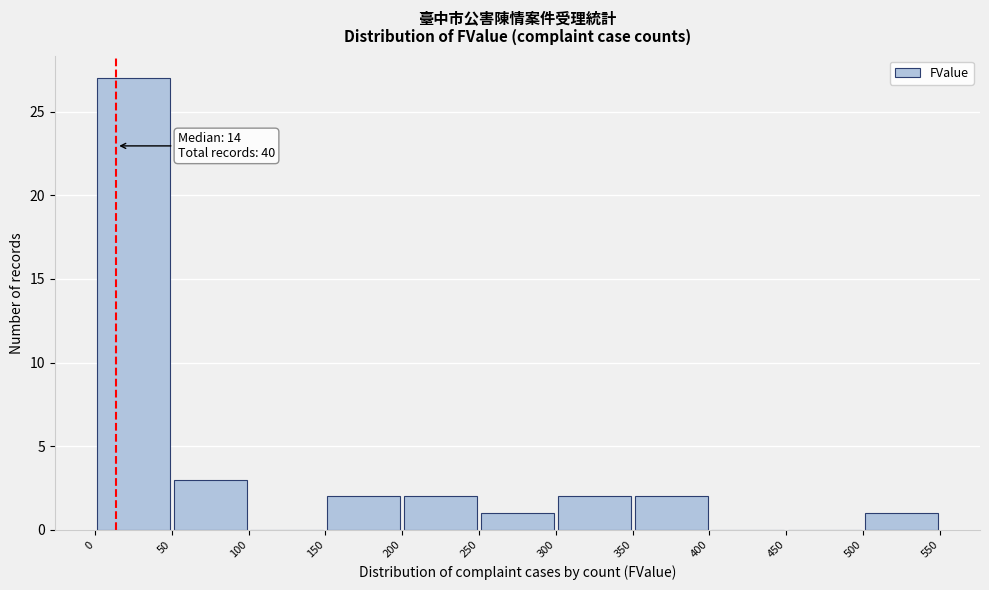

Over which range of the x-axis is the bar tallest?

0 to 50